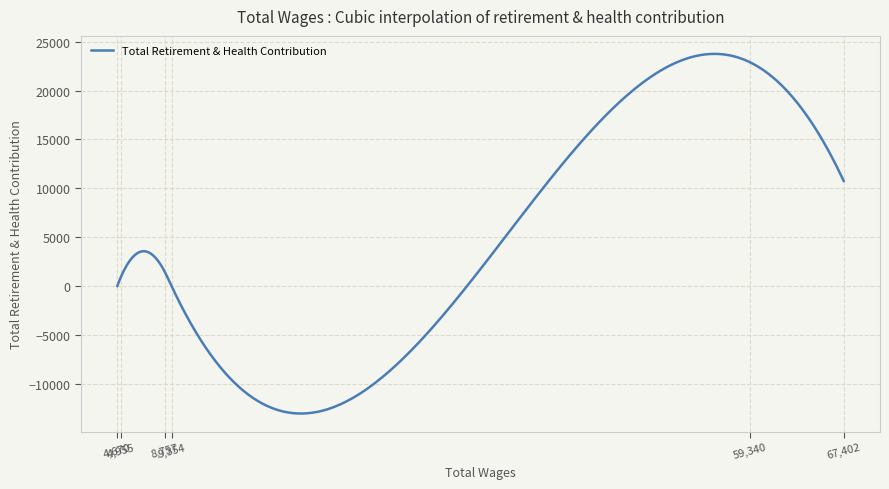

Does the chart display data point markers on the line(s)?

No